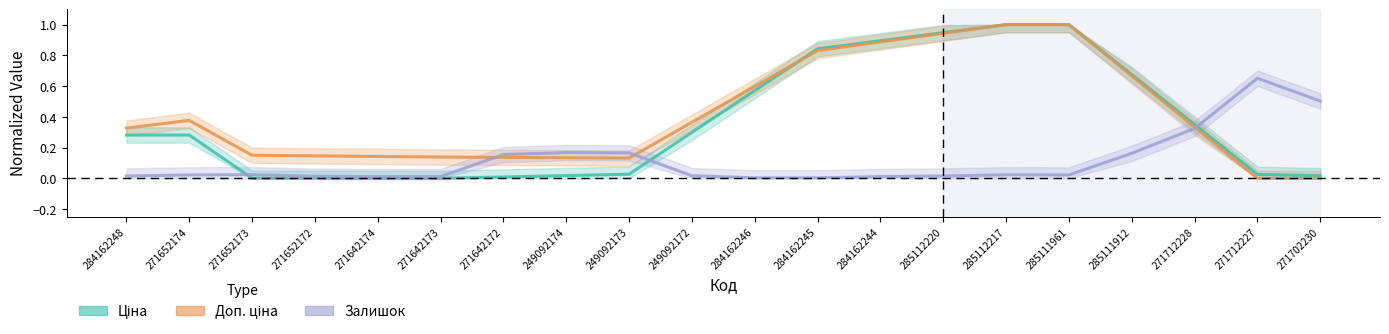

How many interior local peaks does the Доп. ціна series have?

1